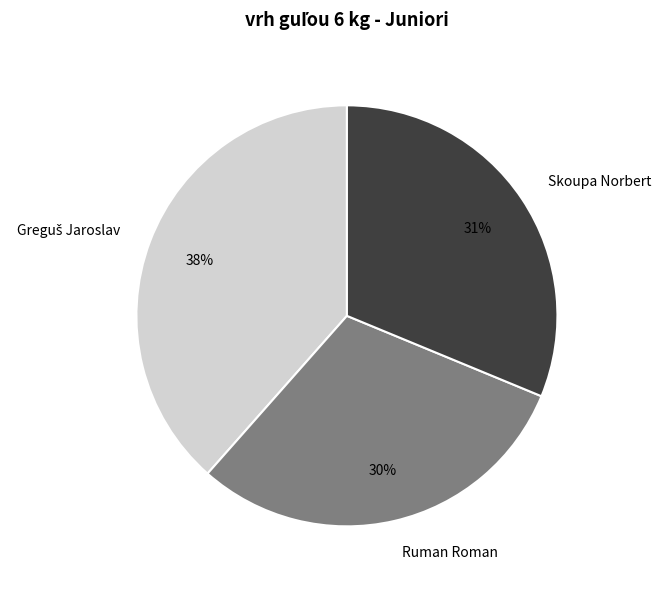

The Ruman Roman slice represents 30% of the pie. True or false?

True